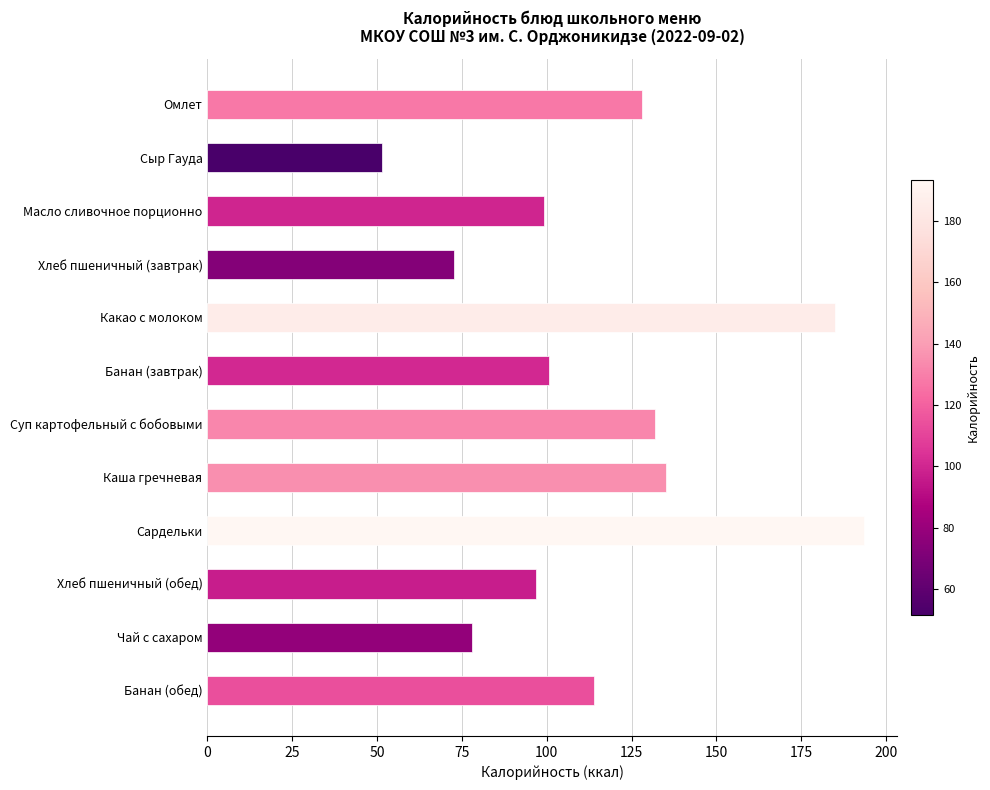

What is the maximum value shown in the chart?

193.5